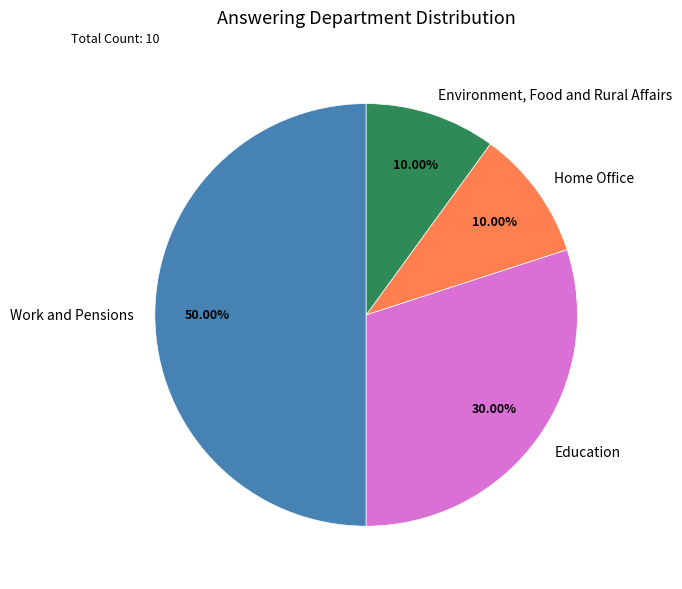

True or false: Home Office accounts for 18% of the total.

False